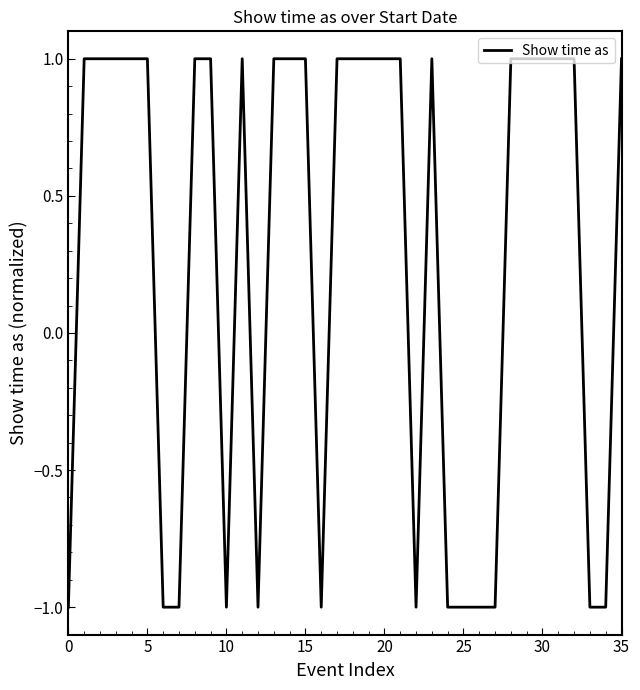

Is it true that the value at 5 is 0?

False